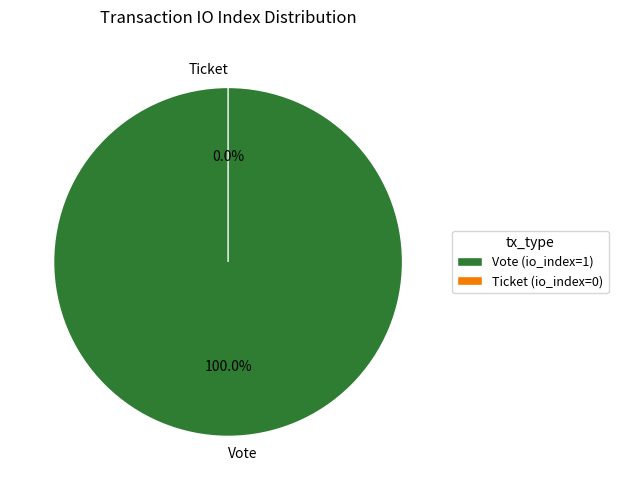

Does Ticket account for over 50% of the chart?

No